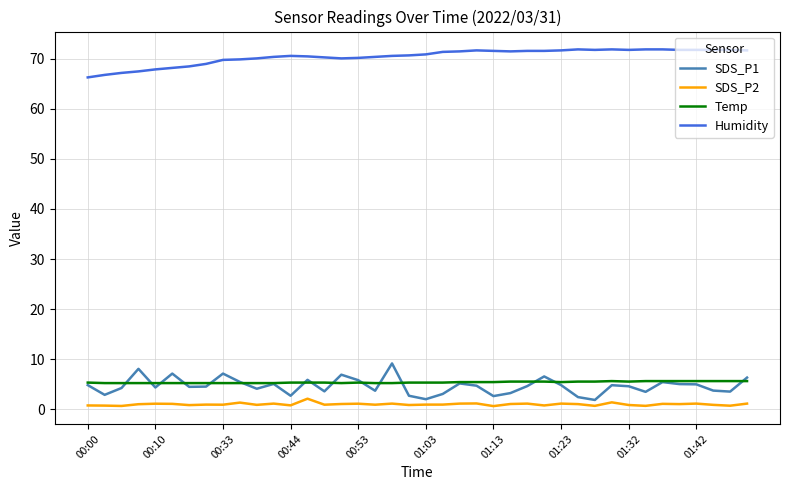

Rank the series by their maximum value, from highest to lowest.

Humidity, SDS_P1, Temp, SDS_P2